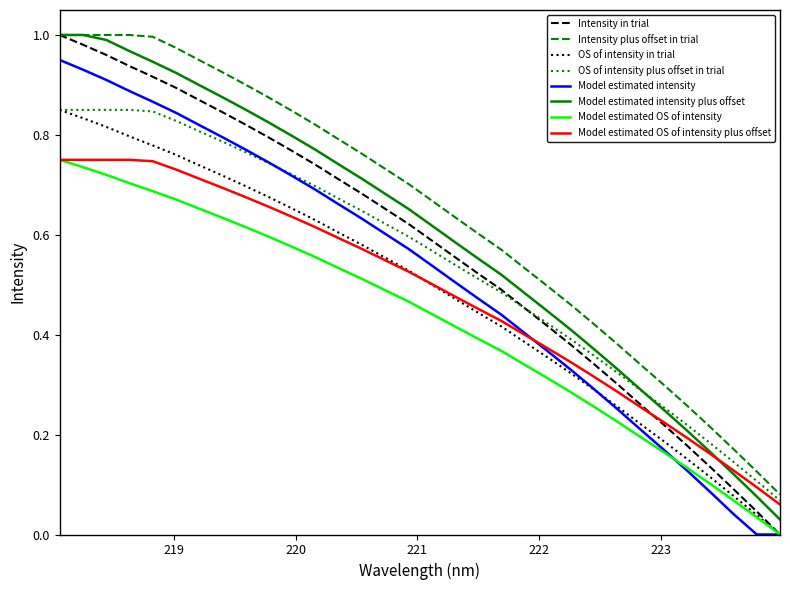

True or false: Model estimated intensity and Intensity plus offset in trial intersect in this chart.

False